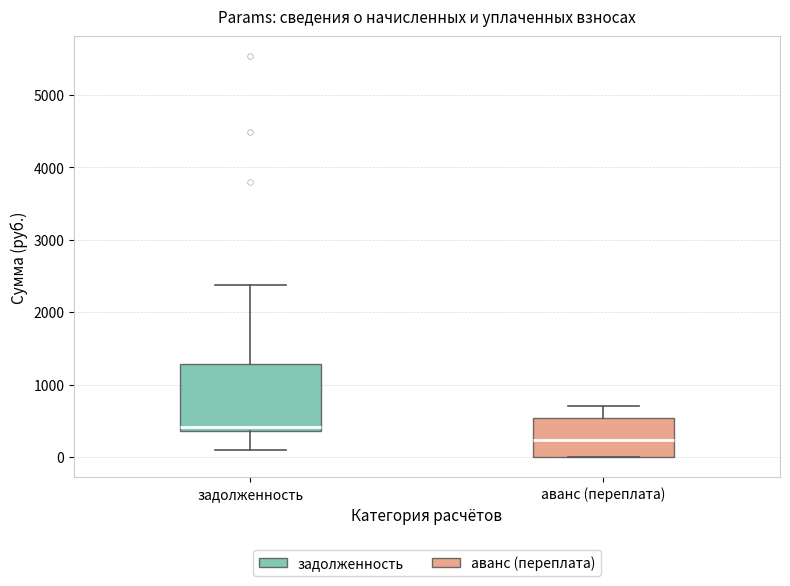

Comparing the boxes themselves (not the whiskers), which one is the tallest?

задолженность